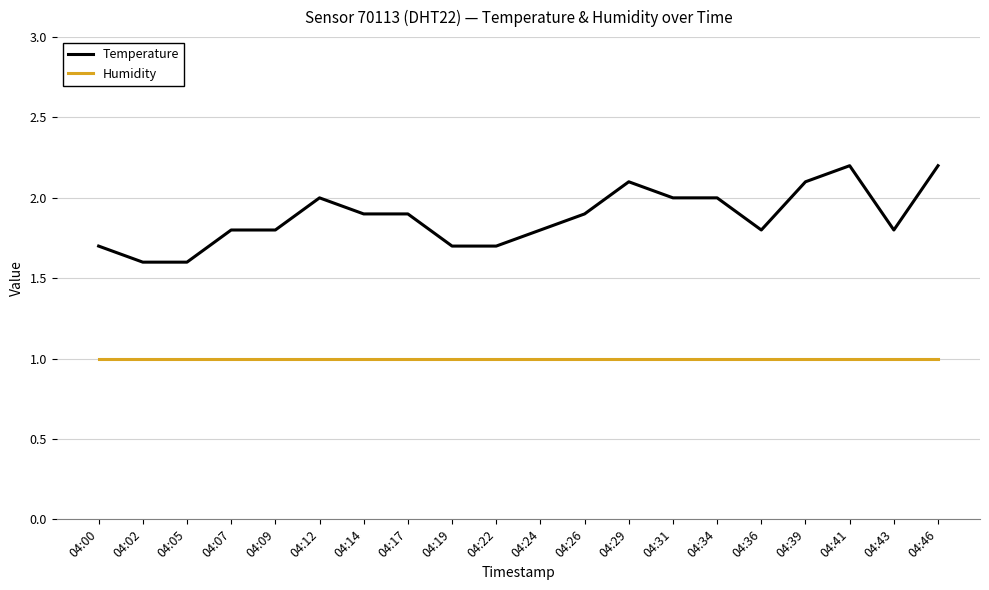

True or false: Temperature has a value of 0.8 at 04:00.

False